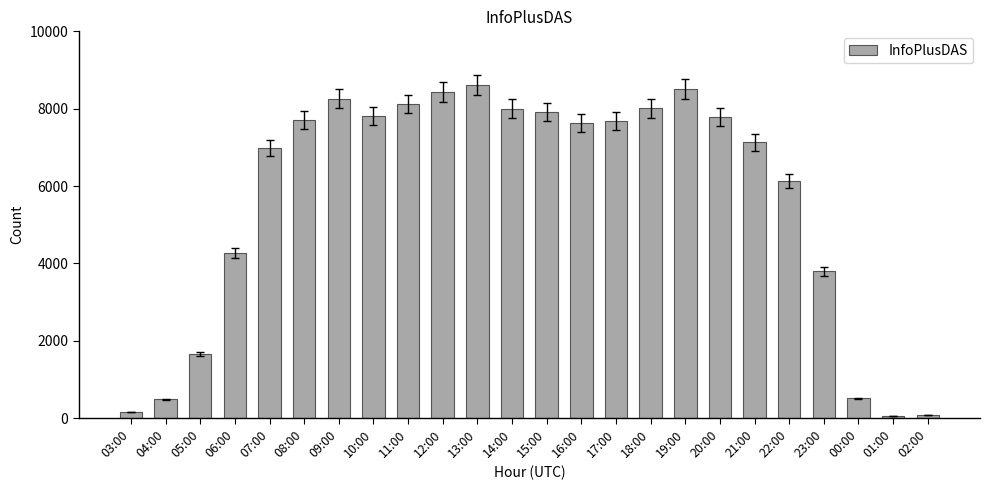

What is the difference between the second highest and minimum values?

8459